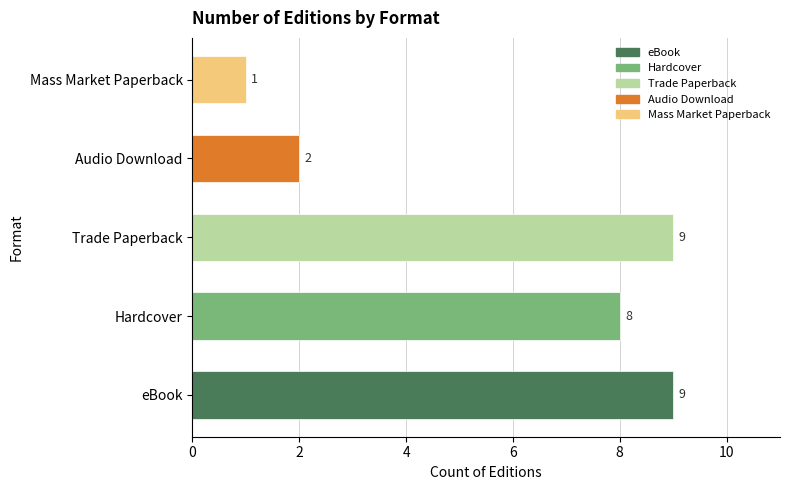

Reading bottom to top, transcribe all the data shown in this chart.

eBook=9	Hardcover=8	Trade Paperback=9	Audio Download=2	Mass Market Paperback=1